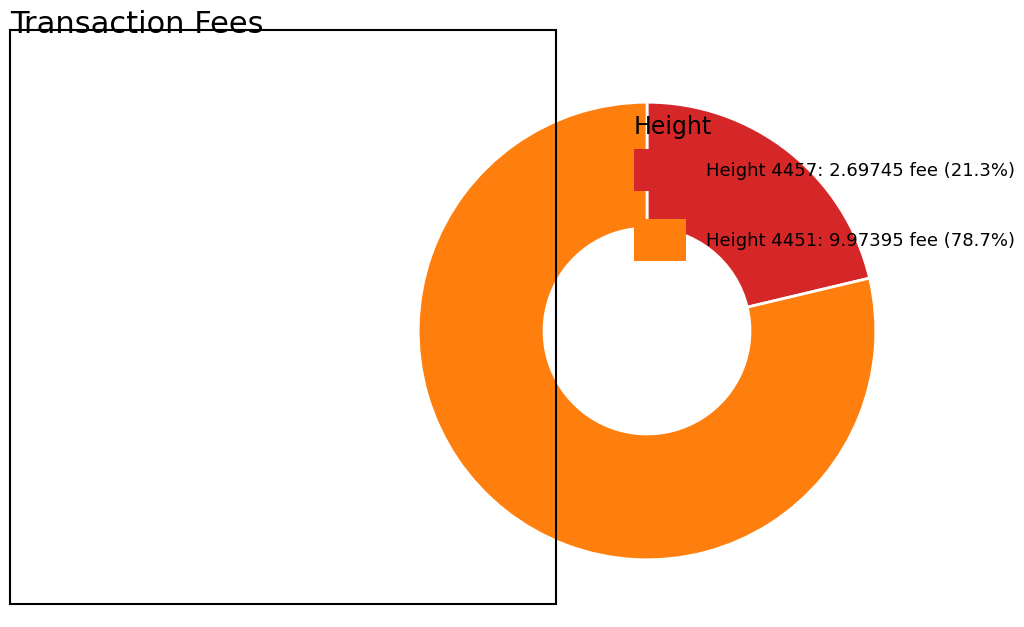

Is there any slice that represents more than half of the pie?

Yes